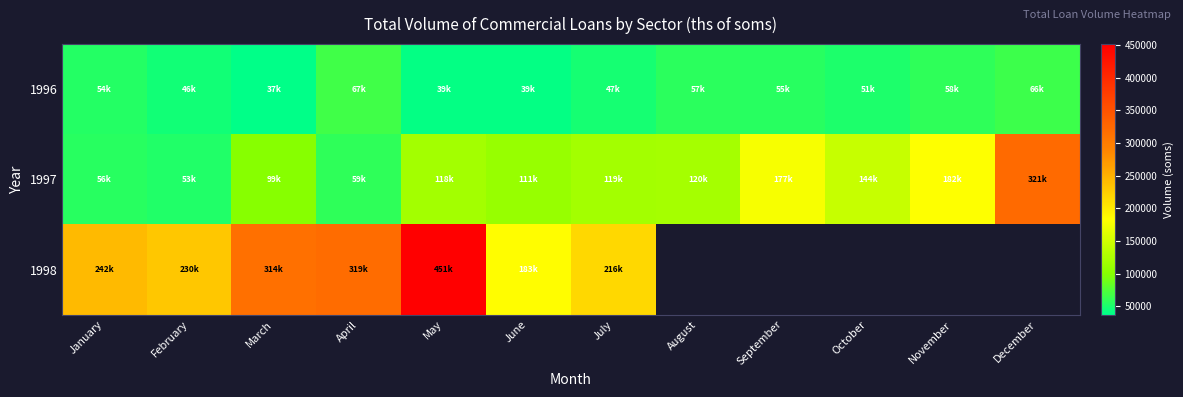

Between March and December, which series saw the biggest shift?

1997